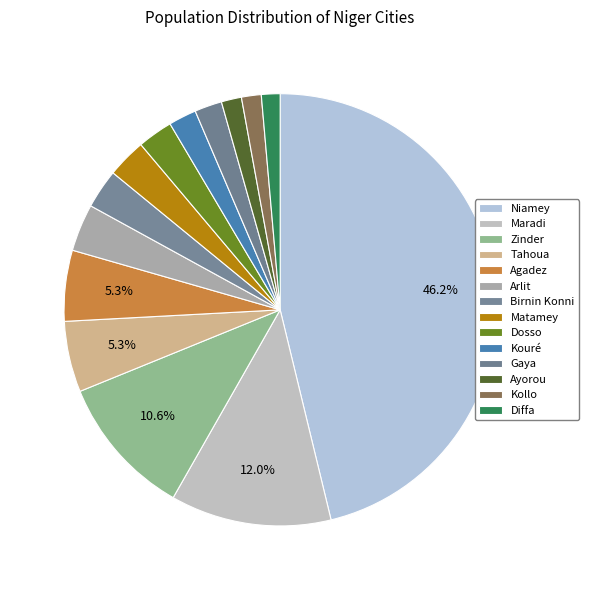

How many slices are in this pie chart?

14